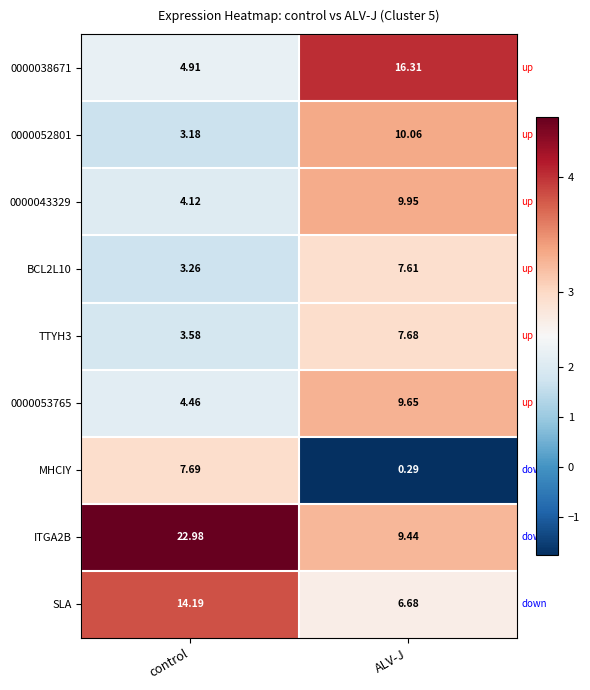

Which series has the widest spread of values?

ITGA2B